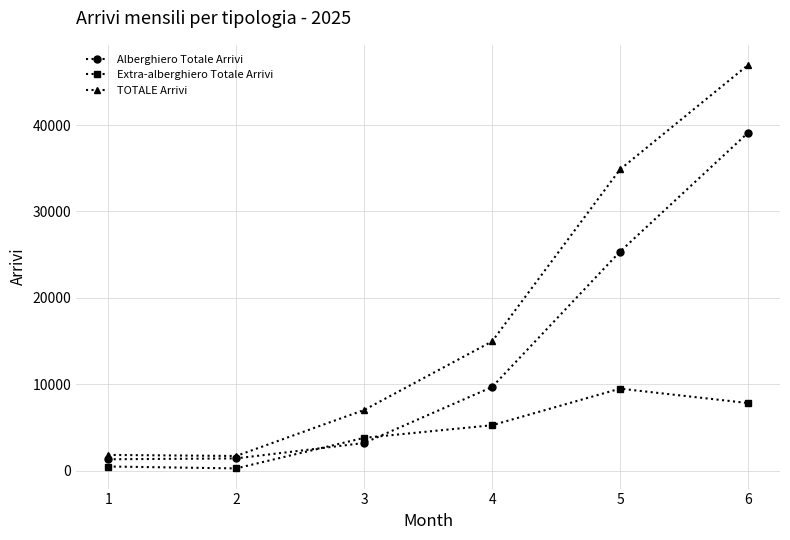

What is the maximum value shown in the chart?

46946